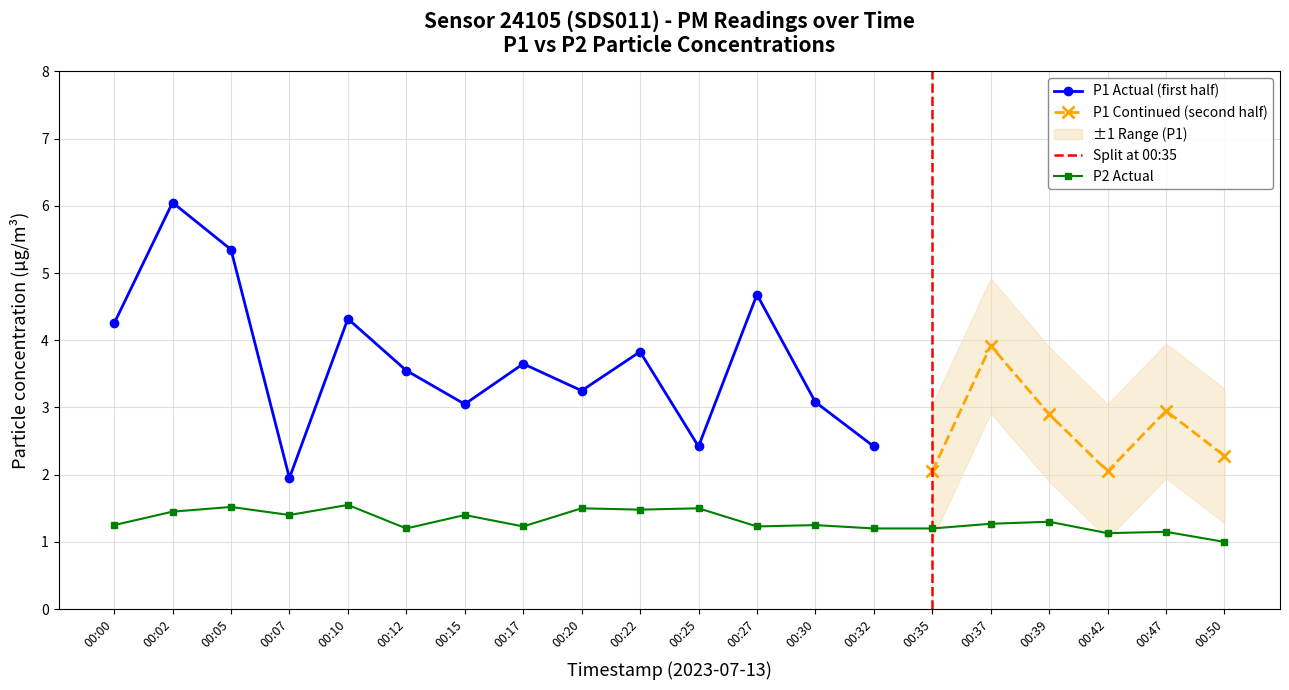

True or false: the data has more than 2 interior local peaks.

True